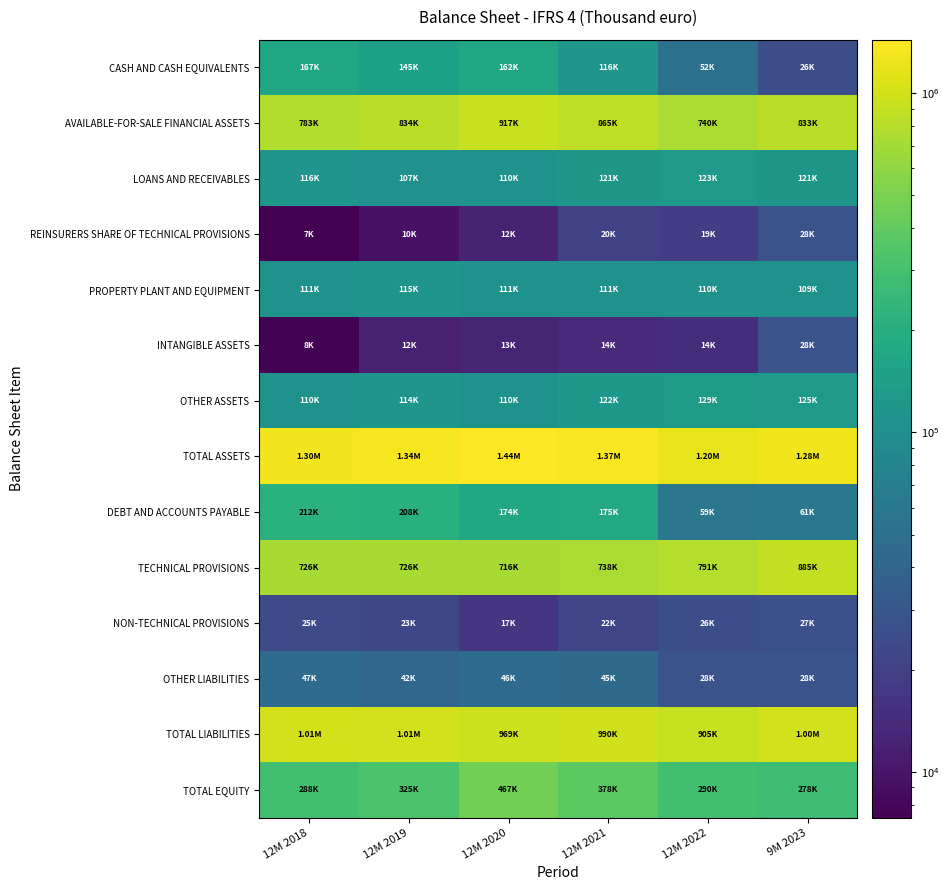

Reading left to right, what are all the values shown in this chart?

CASH AND CASH EQUIVALENTS: 12M 2018=166776	12M 2019=144937	12M 2020=162500	12M 2021=115788	12M 2022=51661	9M 2023=25924
AVAILABLE-FOR-SALE FINANCIAL ASSETS: 12M 2018=782715	12M 2019=834498	12M 2020=917074	12M 2021=864978	12M 2022=739664	9M 2023=832630
LOANS AND RECEIVABLES: 12M 2018=115951	12M 2019=106760	12M 2020=110373	12M 2021=120615	12M 2022=123448	9M 2023=120853
REINSURERS SHARE OF TECHNICAL PROVISIONS: 12M 2018=7318	12M 2019=9517	12M 2020=12477	12M 2021=20153	12M 2022=19263	9M 2023=28391
PROPERTY PLANT AND EQUIPMENT: 12M 2018=110844	12M 2019=114588	12M 2020=111282	12M 2021=110721	12M 2022=110044	9M 2023=109288
INTANGIBLE ASSETS: 12M 2018=7593	12M 2019=11845	12M 2020=12688	12M 2021=14121	12M 2022=14482	9M 2023=28089
OTHER ASSETS: 12M 2018=109552	12M 2019=114481	12M 2020=110139	12M 2021=122102	12M 2022=129045	9M 2023=125320
TOTAL ASSETS: 12M 2018=1300749	12M 2019=1336626	12M 2020=1436533	12M 2021=1368478	12M 2022=1195415	9M 2023=1279008
DEBT AND ACCOUNTS PAYABLE: 12M 2018=211889	12M 2019=207608	12M 2020=174445	12M 2021=175406	12M 2022=59288	9M 2023=60855
TECHNICAL PROVISIONS: 12M 2018=725891	12M 2019=725860	12M 2020=716491	12M 2021=738158	12M 2022=791040	9M 2023=885124
NON-TECHNICAL PROVISIONS: 12M 2018=24652	12M 2019=22816	12M 2020=16849	12M 2021=22133	12M 2022=26118	9M 2023=26719
OTHER LIABILITIES: 12M 2018=46728	12M 2019=41698	12M 2020=46222	12M 2021=45059	12M 2022=28469	9M 2023=28352
TOTAL LIABILITIES: 12M 2018=1012545	12M 2019=1011566	12M 2020=969174	12M 2021=990203	12M 2022=904915	9M 2023=1001050
TOTAL EQUITY: 12M 2018=288204	12M 2019=325060	12M 2020=467359	12M 2021=378275	12M 2022=290500	9M 2023=277958